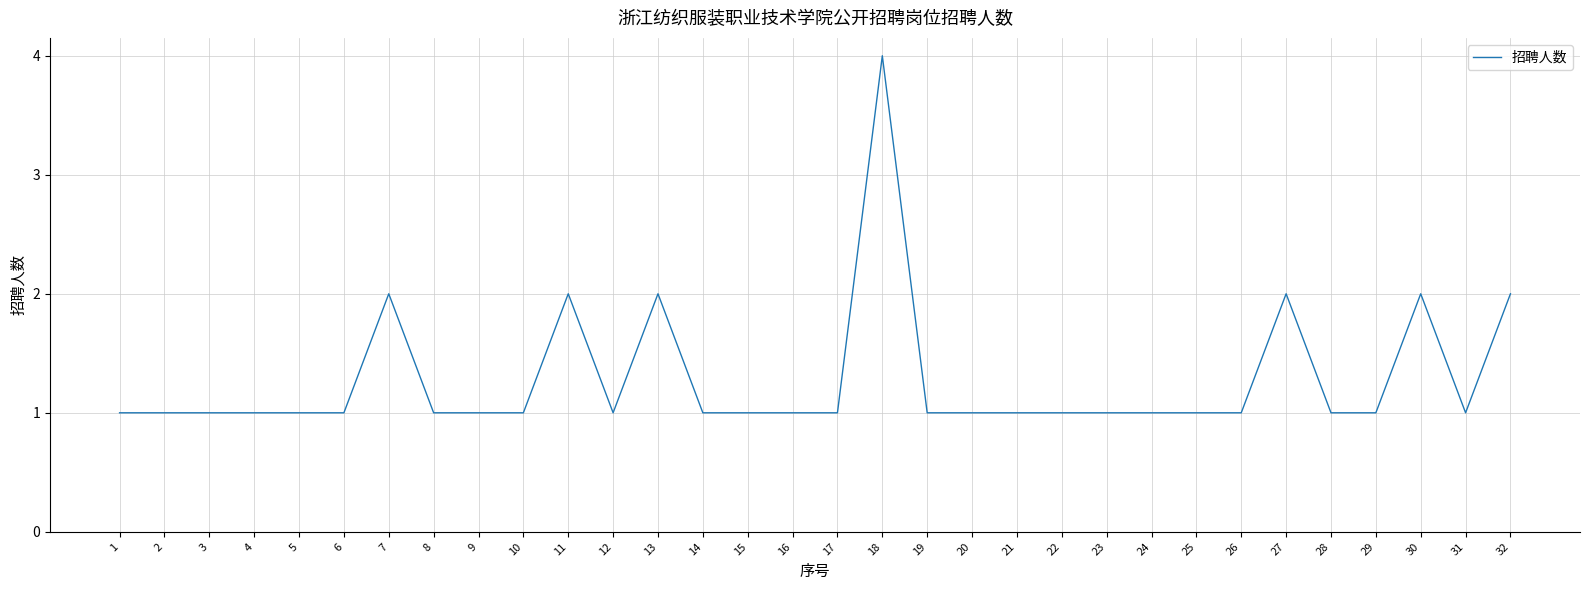

What is the smallest value displayed?

1